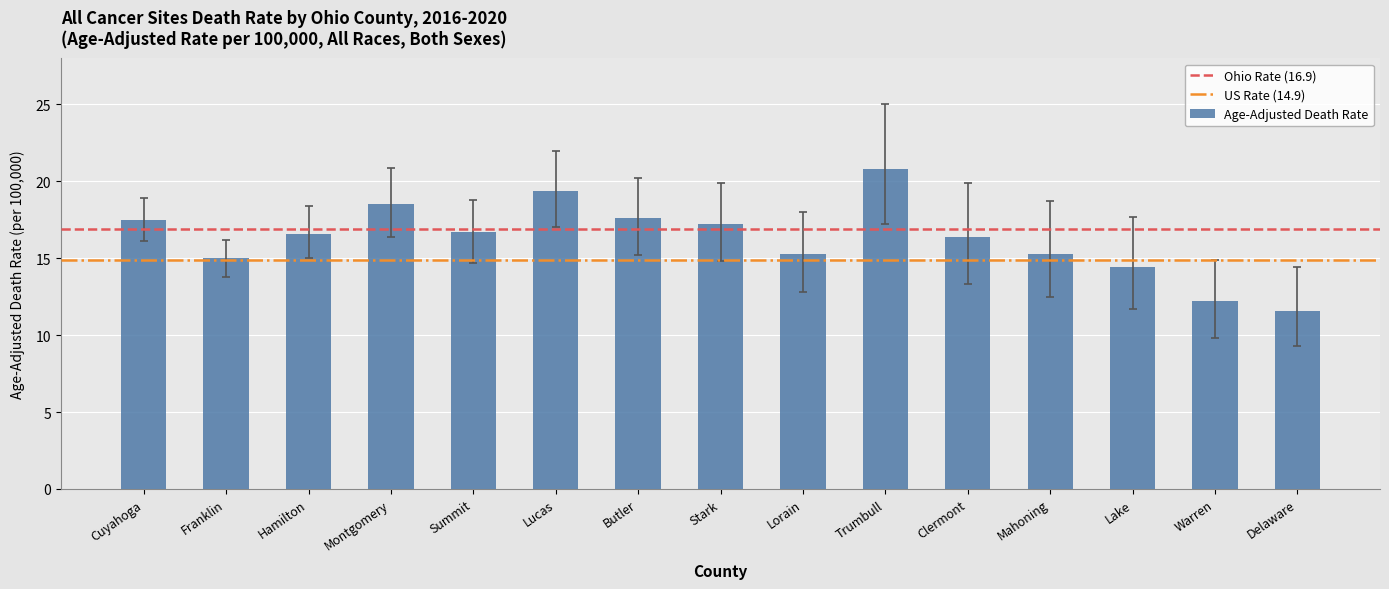

What is the difference between the maximum and minimum values?

9.2